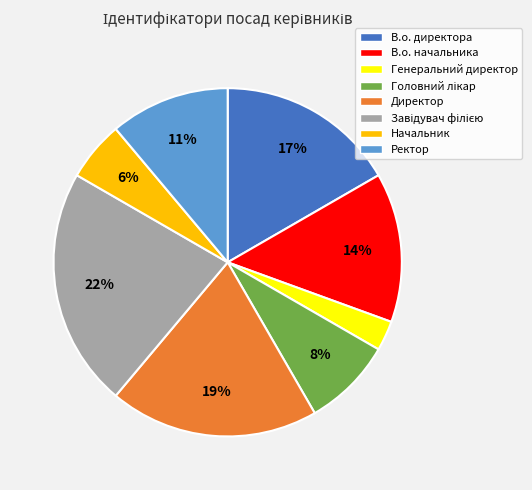

What percentage is the Ректор slice, to the nearest percent?

11%